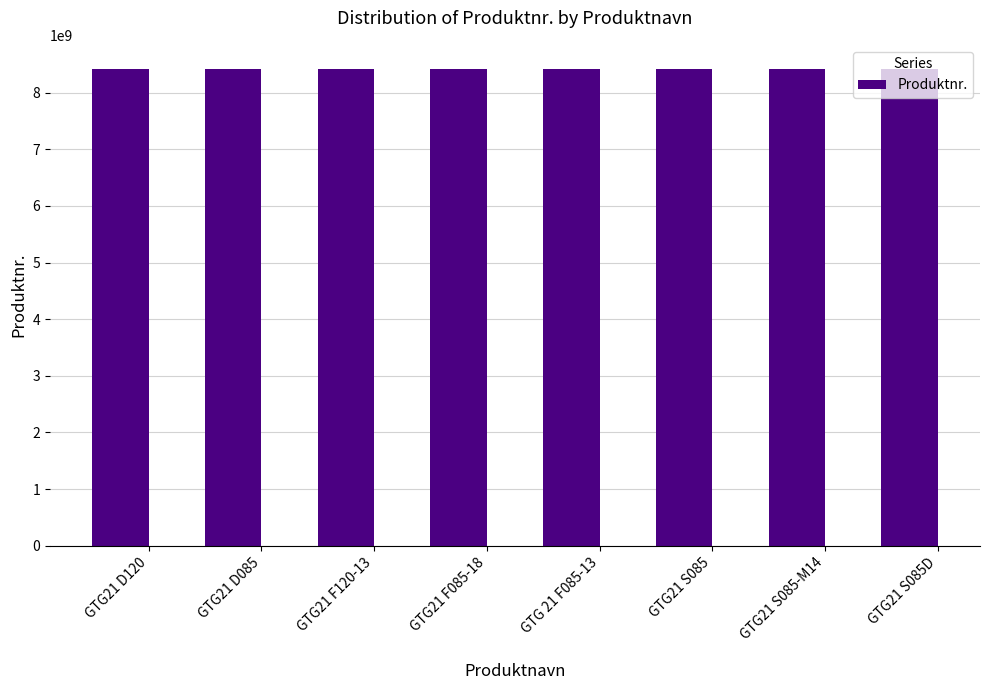

What is the value of the 3rd bar from the left?

8423296300